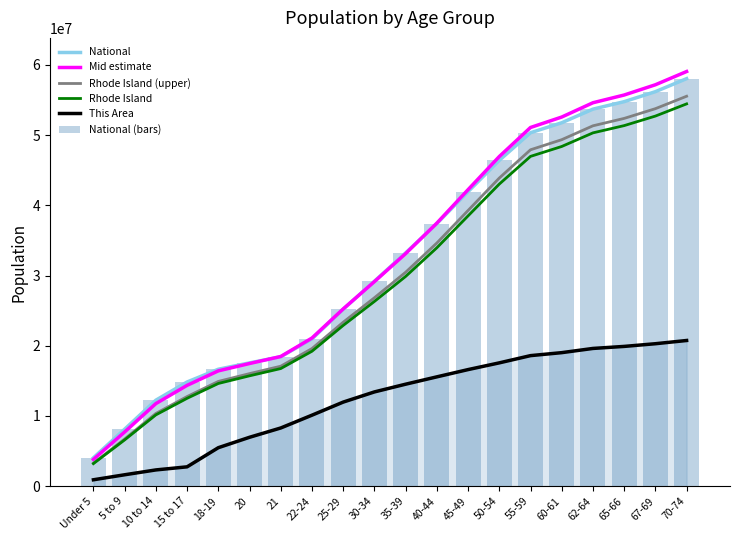

At which label does Mid estimate reach its minimum?

Under 5